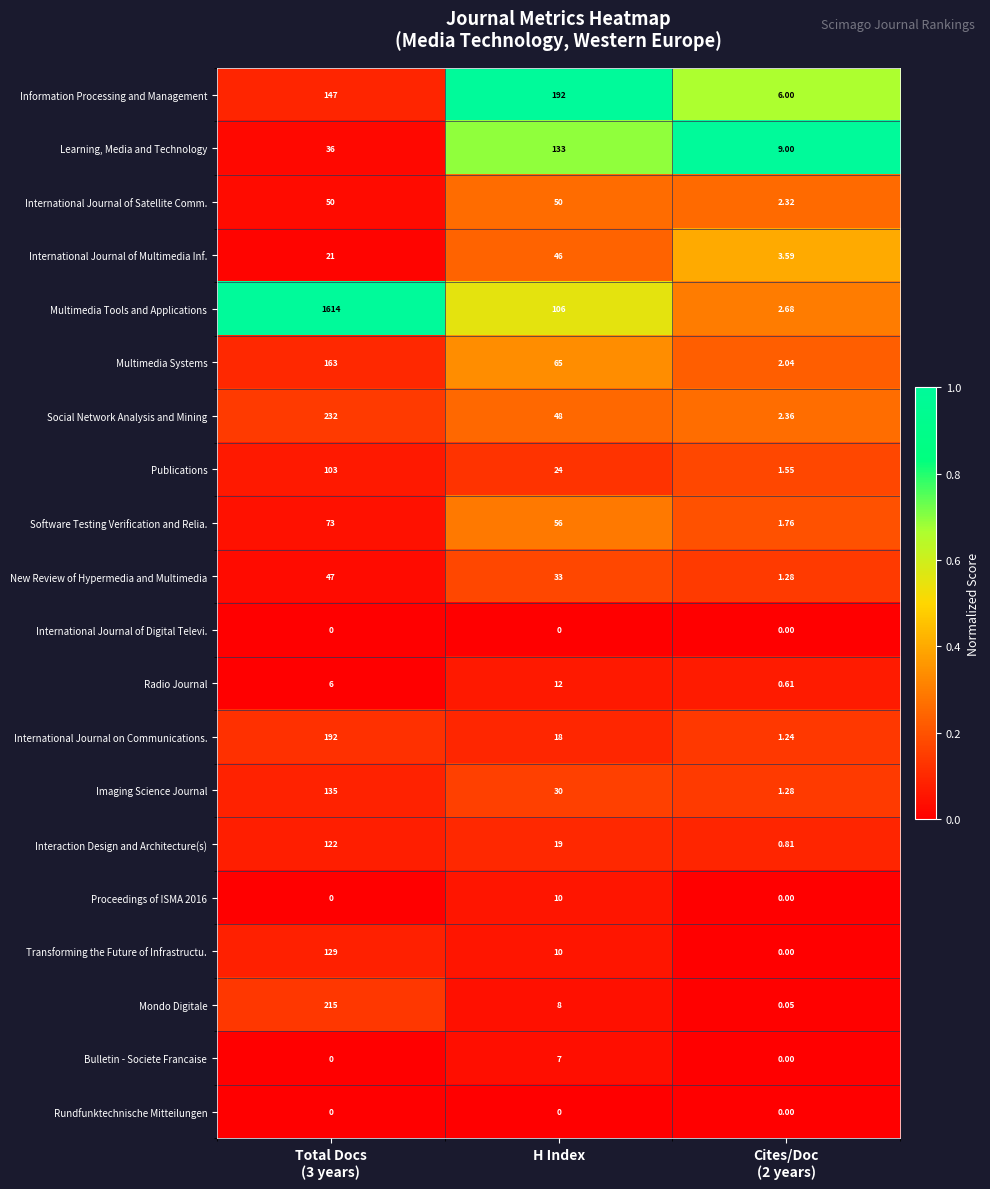

Which series has the widest spread of values?

Multimedia Tools and Applications